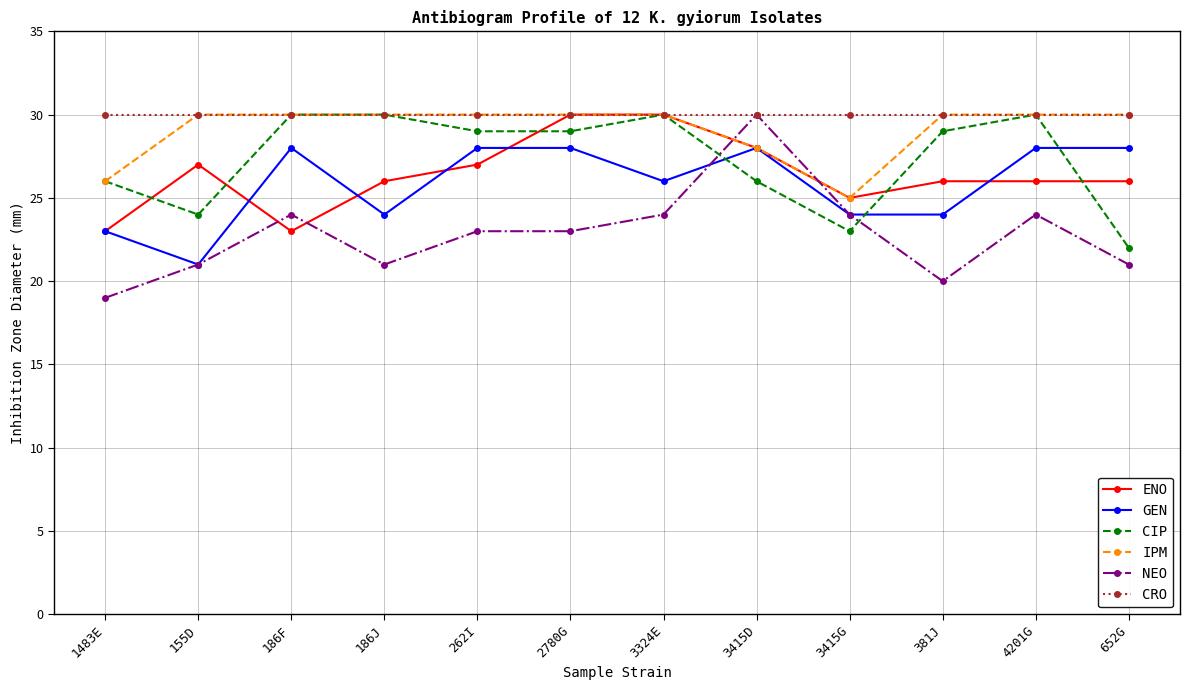

How many IPM values are between 30 and 31?

9